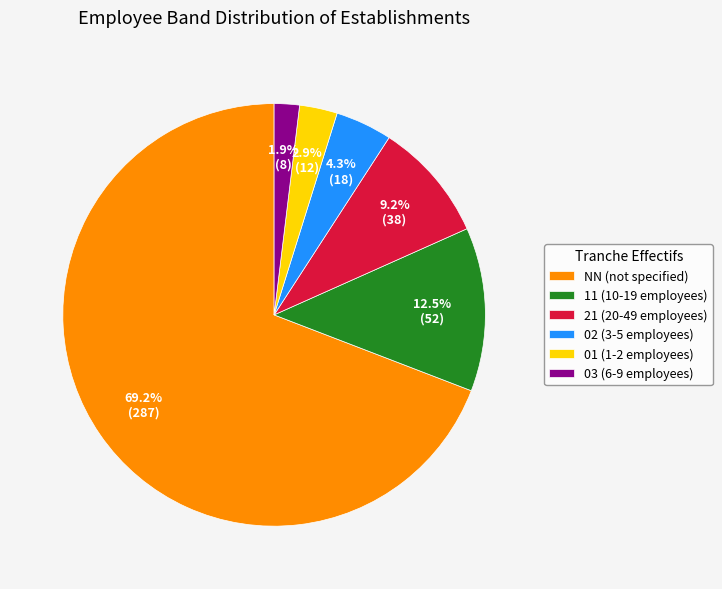

Which slice is the largest?

NN